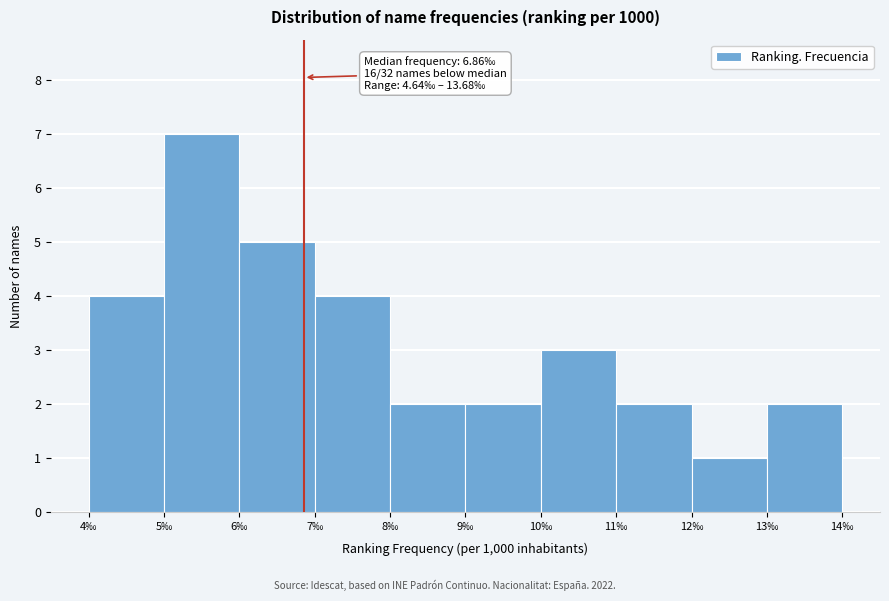

Over which range of the x-axis is the bar tallest?

5 to 6